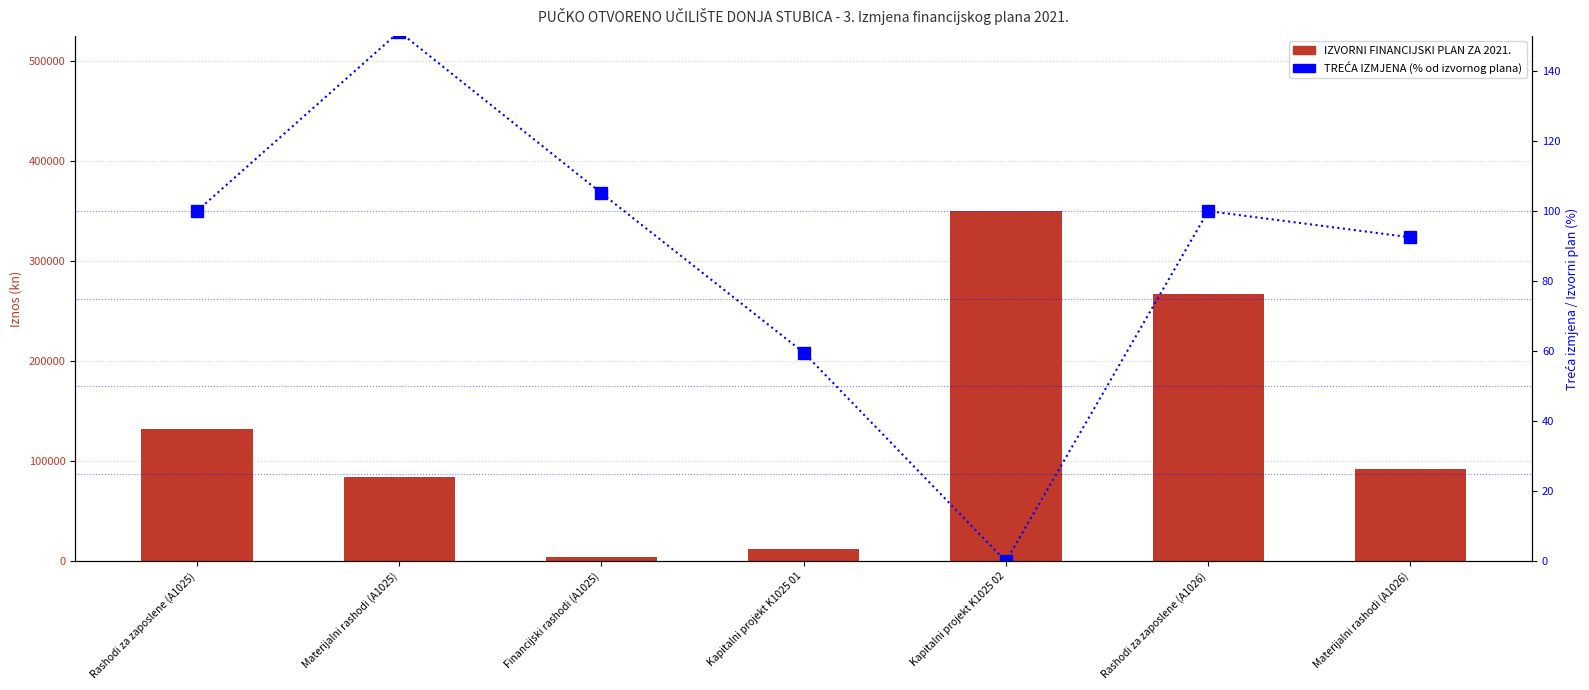

Where is IZVORNI FINANCIJSKI PLAN ZA 2021. nearest to the value 176950?

Rashodi za zaposlene (A1025)